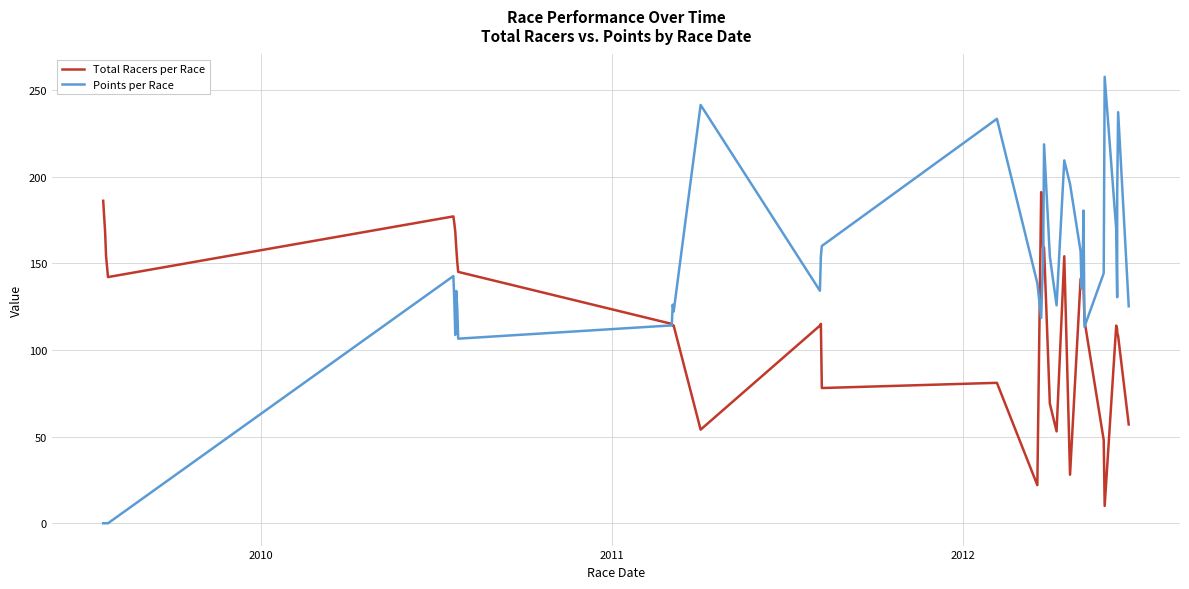

Reading right to left, extract all data points from this chart.

Total Racers per Race: 57.0	108.0	110.0	112.0	114.0	10.0	48.0	117.0	137.0	137.0	141.0	141.0	28.0	154.0	53.0	69.0	159.0	159.0	186.0	191.0	22.0	81.0	78.0	115.0	114.0	54.0	114.0	114.0	115.0	145.0	151.0	159.0	168.0	173.0	177.0	142.0	154.0	168.0	177.0	186.0
Points per Race: 125.2	237.1	189.4	130.4	169.6	257.5	144.2	113.3	180.3	143.7	135.4	156.7	195.7	209.3	125.7	154.0	218.5	149.5	137.0	118.4	138.5	233.3	159.9	153.8	134.1	241.3	122.2	126.1	114.1	106.5	124.5	134.0	108.6	128.3	142.6	0.0	0.0	0.0	0.0	0.0